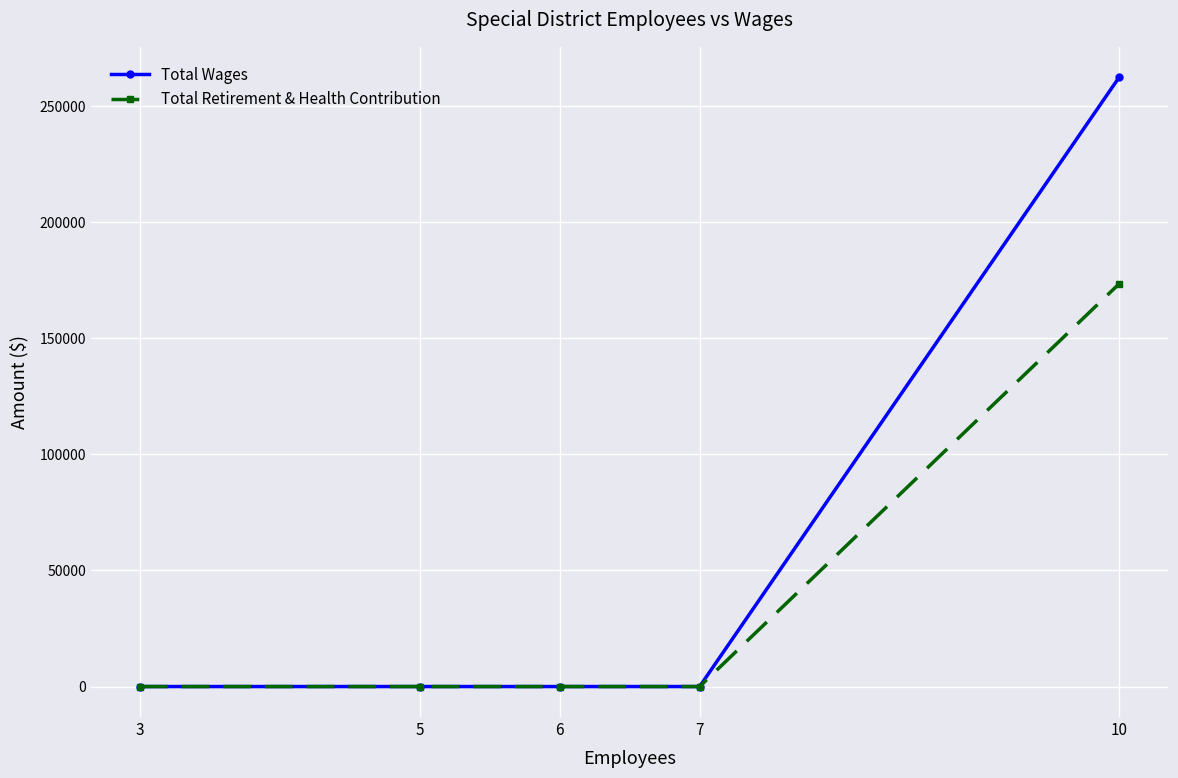

Which series has the widest spread of values?

Total Wages